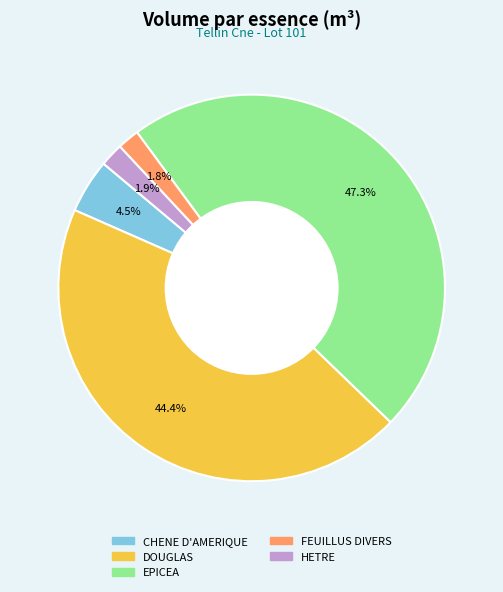

How many segments does this pie chart have?

5